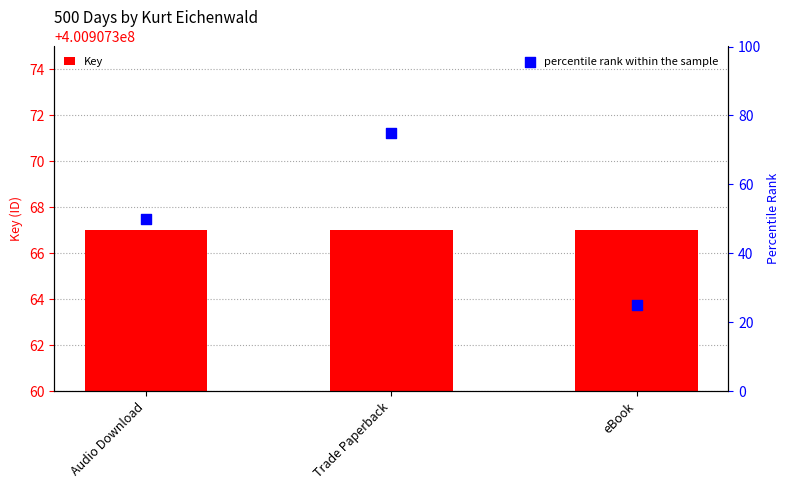

Which series has the largest total across all categories?

Key